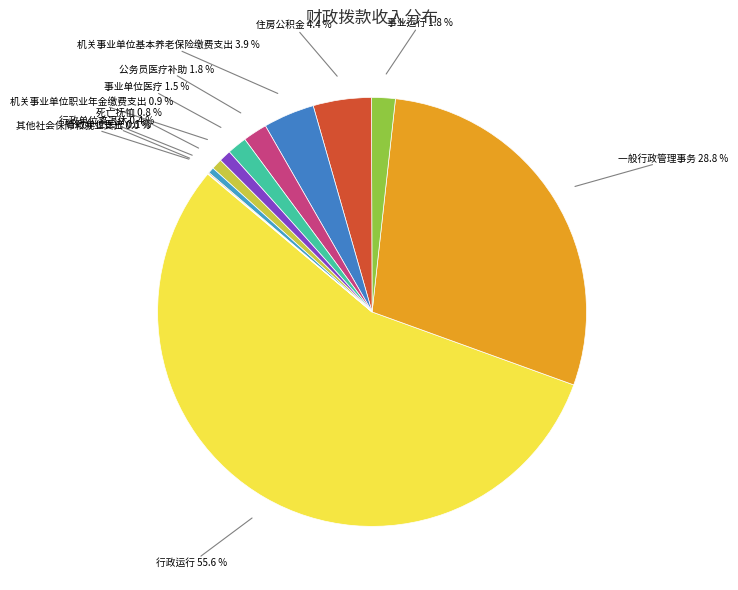

How many segments does this pie chart have?

12